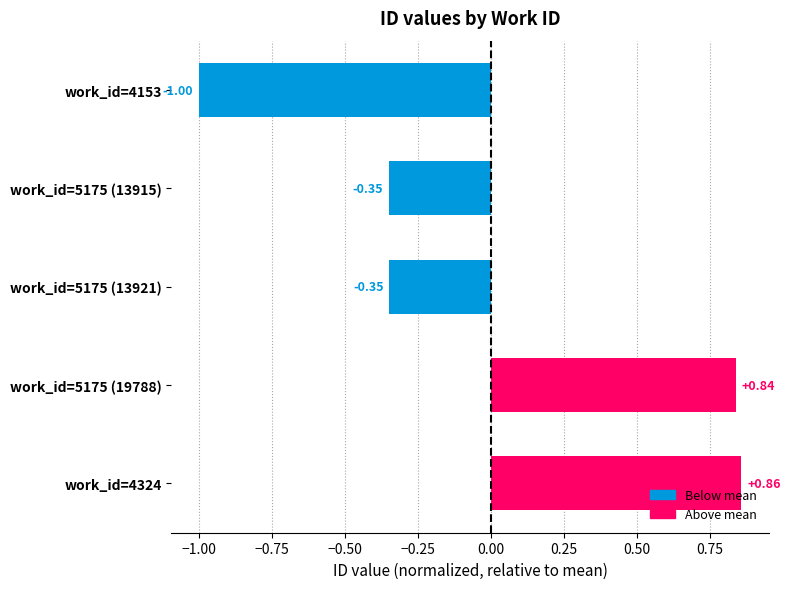

Between work_id=5175 (13915) and work_id=5175 (19788), which is larger?

work_id=5175 (19788)